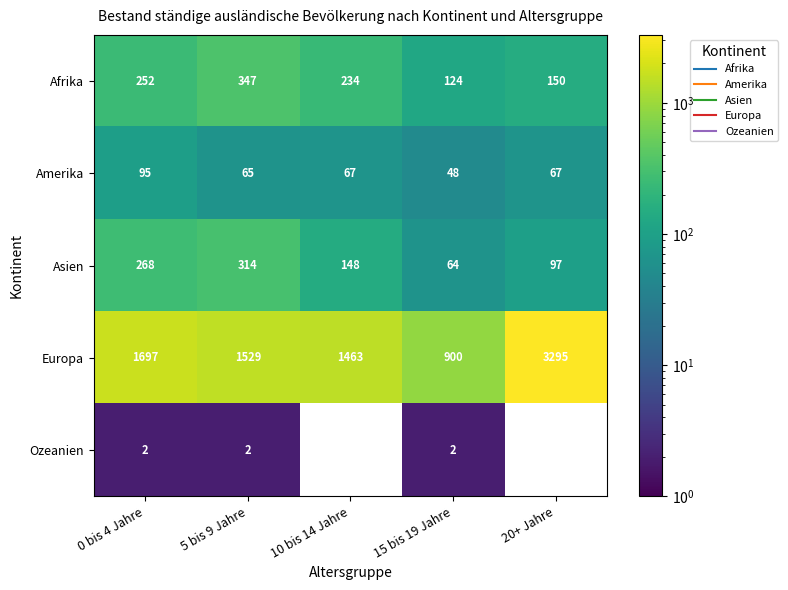

Reading right to left, what are all the values shown in this chart?

Afrika: 20+ Jahre=150	15 bis 19 Jahre=124	10 bis 14 Jahre=234	5 bis 9 Jahre=347	0 bis 4 Jahre=252
Amerika: 20+ Jahre=67	15 bis 19 Jahre=48	10 bis 14 Jahre=67	5 bis 9 Jahre=65	0 bis 4 Jahre=95
Asien: 20+ Jahre=97	15 bis 19 Jahre=64	10 bis 14 Jahre=148	5 bis 9 Jahre=314	0 bis 4 Jahre=268
Europa: 20+ Jahre=3295	15 bis 19 Jahre=900	10 bis 14 Jahre=1463	5 bis 9 Jahre=1529	0 bis 4 Jahre=1697
Ozeanien: 20+ Jahre=0	15 bis 19 Jahre=2	10 bis 14 Jahre=0	5 bis 9 Jahre=2	0 bis 4 Jahre=2